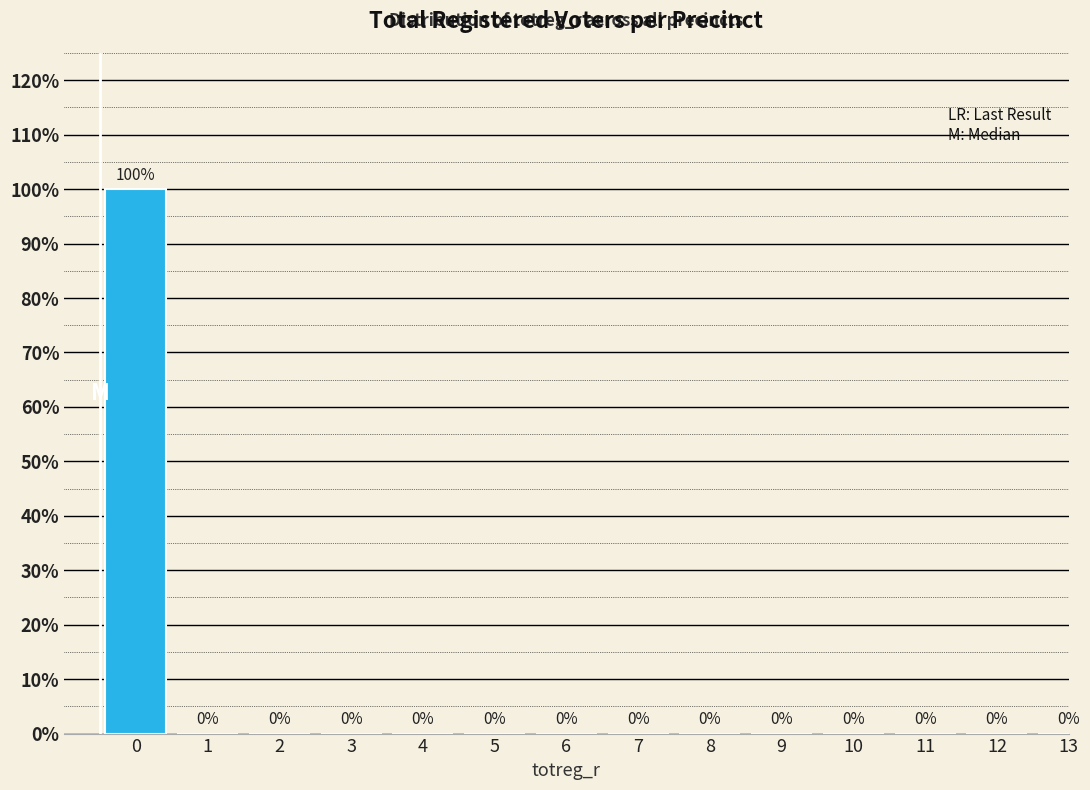

Reading left to right, extract all data points from this chart.

0=100	1=0	2=0	3=0	4=0	5=0	6=0	7=0	8=0	9=0	10=0	11=0	12=0	13=0